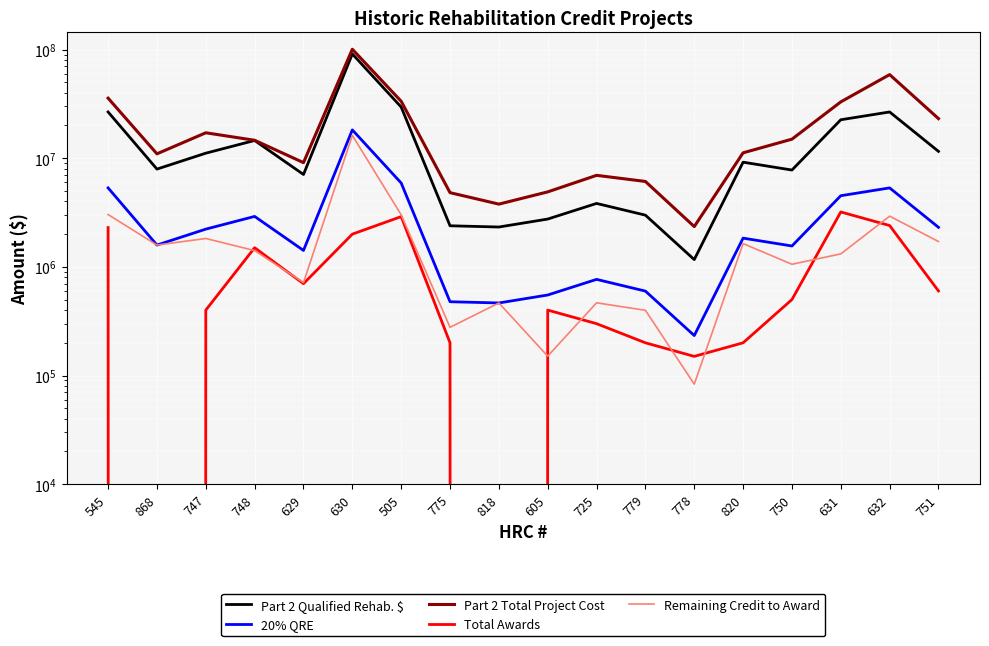

What is the lowest value of the Part 2 Qualified Rehab. $ series?

1166245.0